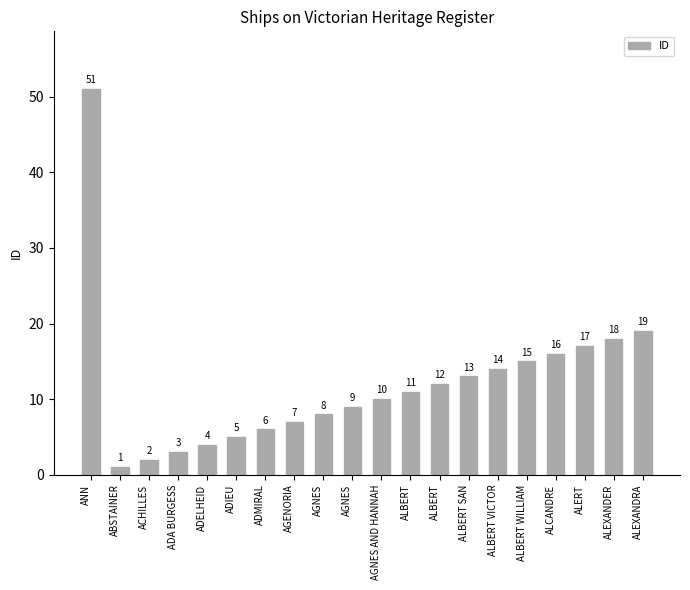

Is it true that the value at ANN is 51?

True